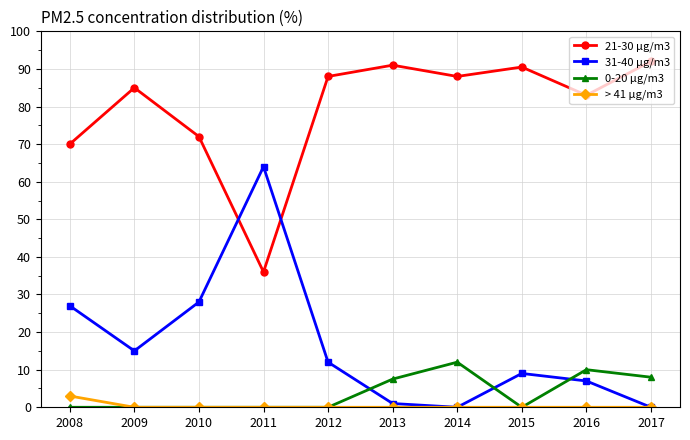

Reading right to left, list all the values displayed in this chart.

21-30 µg/m3: 2017=92.0	2016=83.0	2015=90.5	2014=88.0	2013=91.0	2012=88.0	2011=36.0	2010=72.0	2009=85.0	2008=70.0
31-40 µg/m3: 2017=0.0	2016=7.0	2015=9.0	2014=0.0	2013=1.0	2012=12.0	2011=64.0	2010=28.0	2009=15.0	2008=27.0
0-20 µg/m3: 2017=8.0	2016=10.0	2015=0.0	2014=12.0	2013=7.5	2012=0.0	2011=0.0	2010=0.0	2009=0.0	2008=0.0
> 41 µg/m3: 2017=0.0	2016=0.0	2015=0.0	2014=0.0	2013=0.0	2012=0.0	2011=0.0	2010=0.0	2009=0.0	2008=3.0